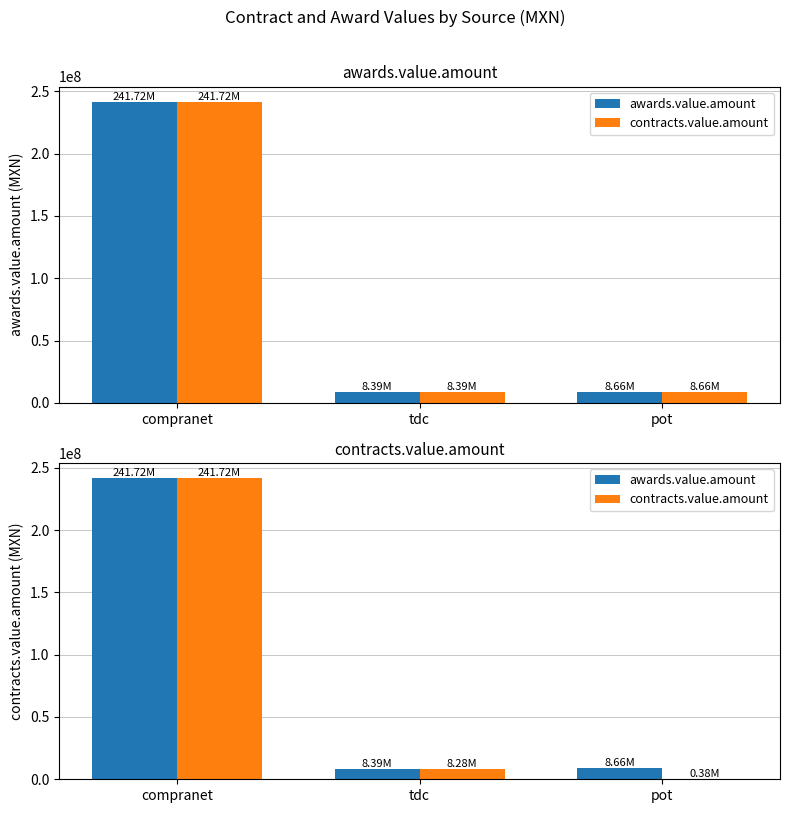

The value of awards.value.amount at pot is 11601924.3. True or false?

False